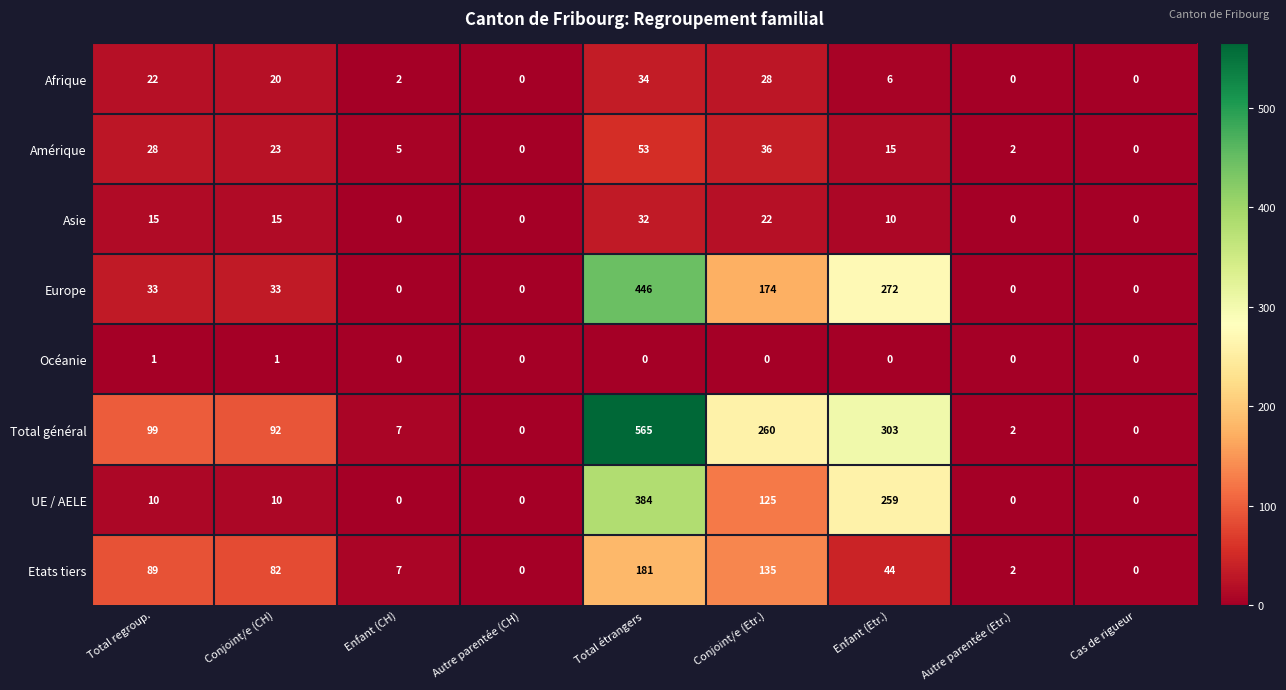

Is the value of Afrique at Total étrangers greater than the value of Total général at Enfant (Etr.)?

No